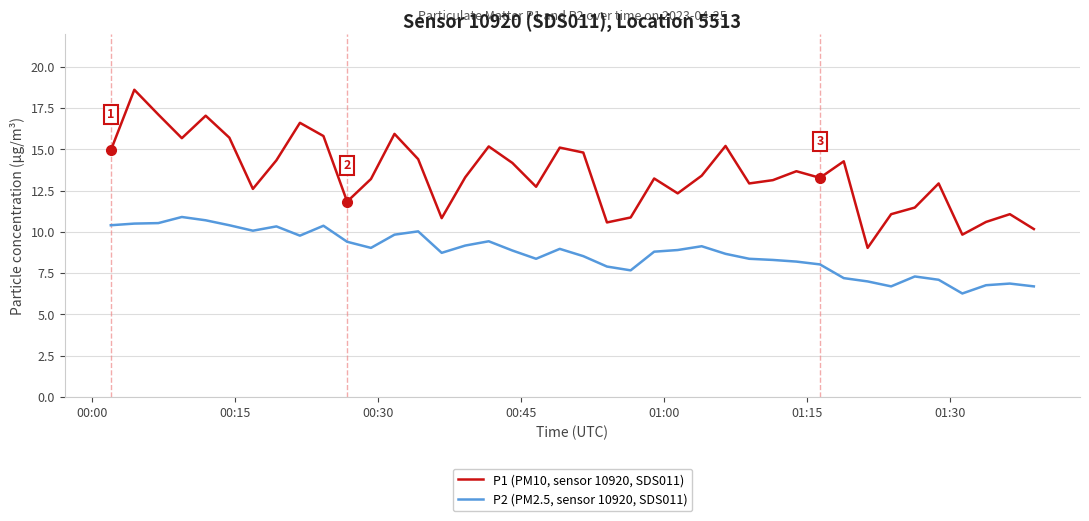

Which series has the largest range (max minus min)?

P1 (PM10, sensor 10920, SDS011)